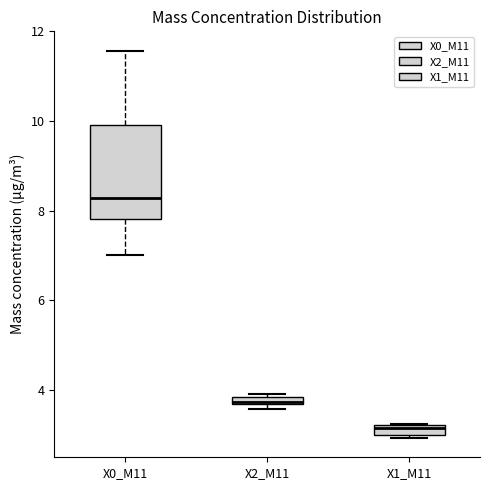

Where does the median line of the box for X0_M11 sit on the y-axis? The values are not printed on the chart, so give them approximately, as read against the axis.

8.2